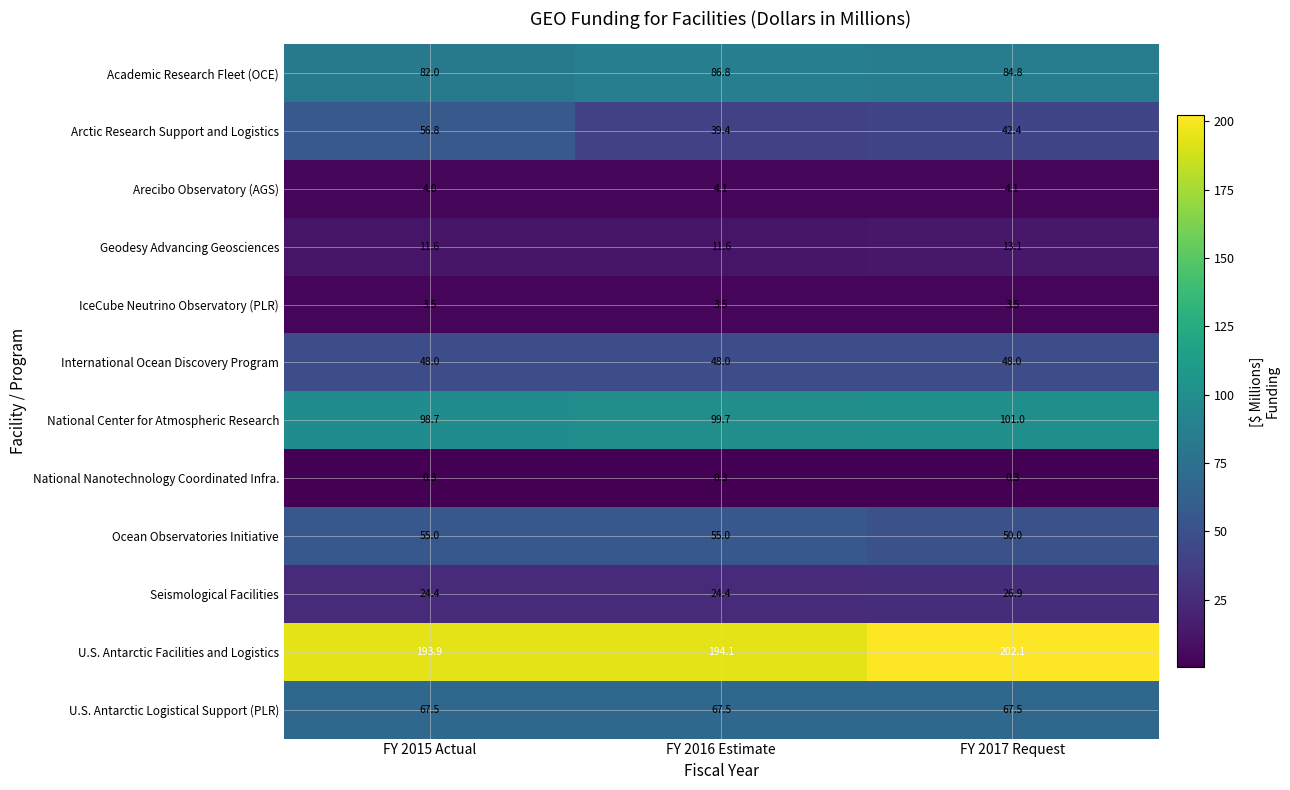

Read the Ocean Observatories Initiative value at FY 2015 Actual.

55.0